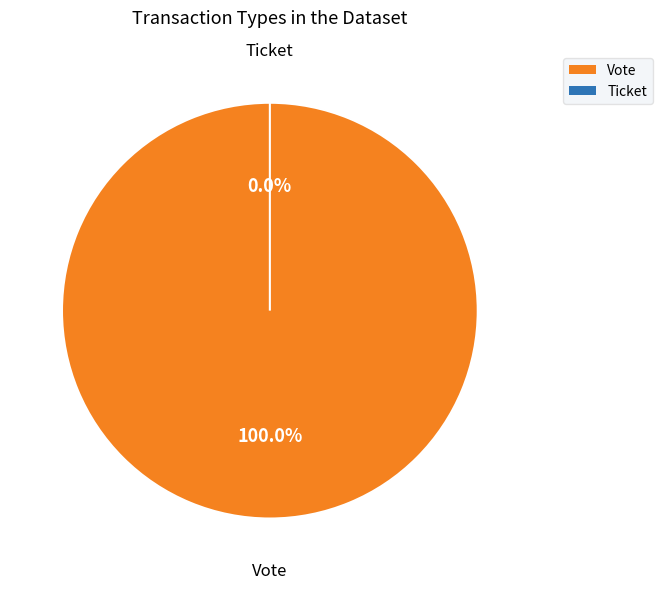

Does Ticket account for over 50% of the chart?

No